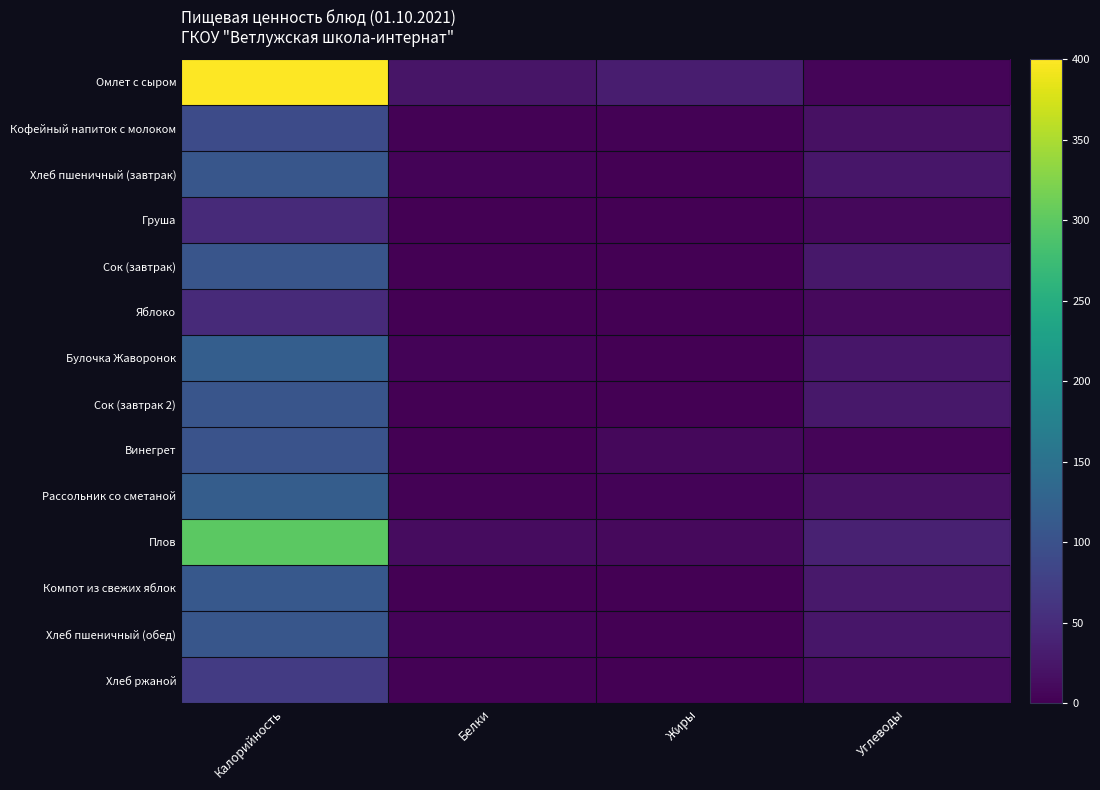

List the series in order of their peak value, lowest first.

Груша, Яблоко, Хлеб ржаной, Кофейный напиток с молоком, Винегрет, Сок (завтрак), Сок (завтрак 2), Хлеб пшеничный (завтрак), Хлеб пшеничный (обед), Компот из свежих яблок, Рассольник со сметаной, Булочка Жаворонок, Плов, Омлет с сыром